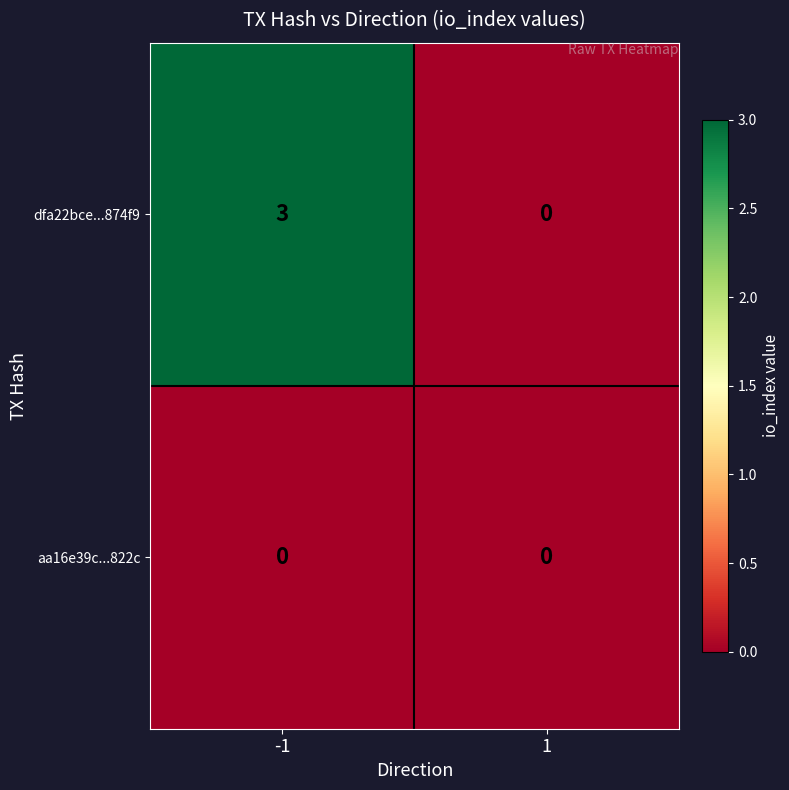

At -1, list the series in order from largest to smallest.

dfa22bce...874f9, aa16e39c...822c